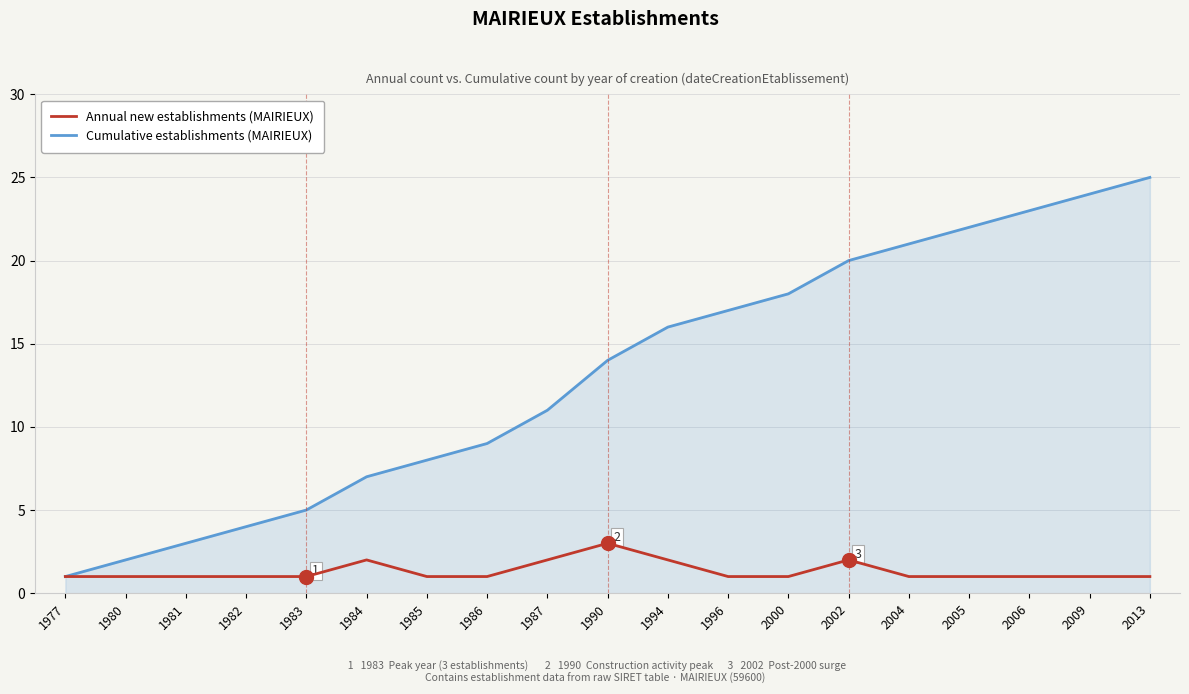

Is the value of Cumulative establishments (MAIRIEUX) at 1983 greater than the value of Annual new establishments (MAIRIEUX) at 2000?

Yes